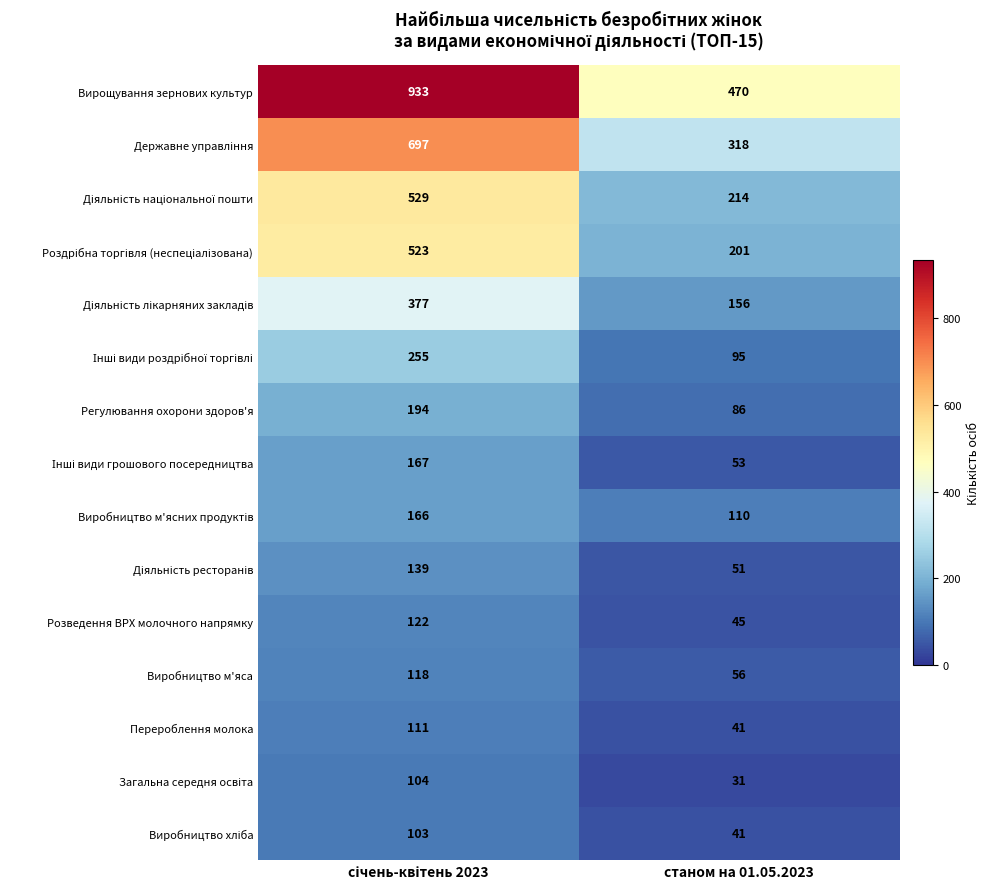

What is the difference between the maximum and minimum values in the Перероблення молока series?

70